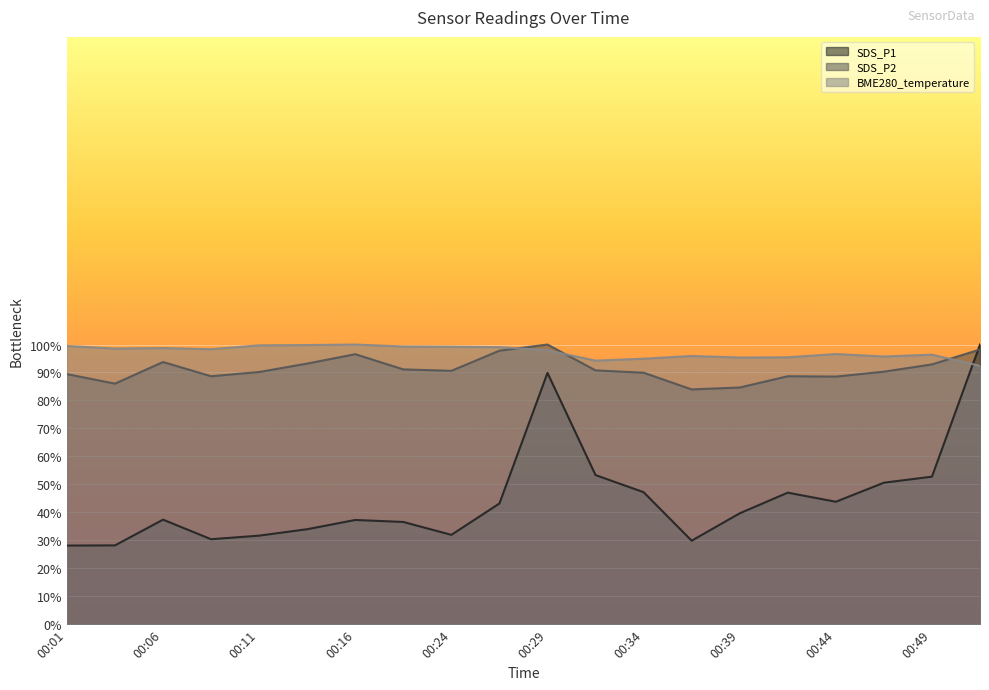

True or false: SDS_P2 has more than 0 points higher than both neighbors.

True